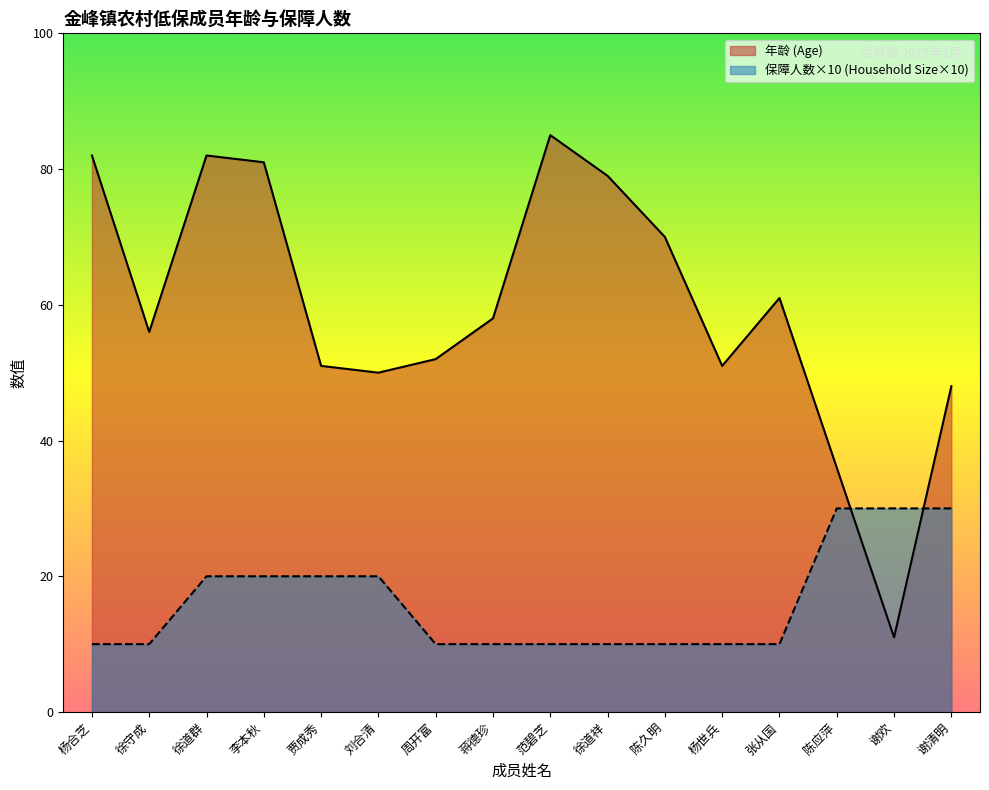

Which series ends up on top after the final intersection of 保障人数 (Household Size) and 年龄 (Age)?

年龄 (Age)